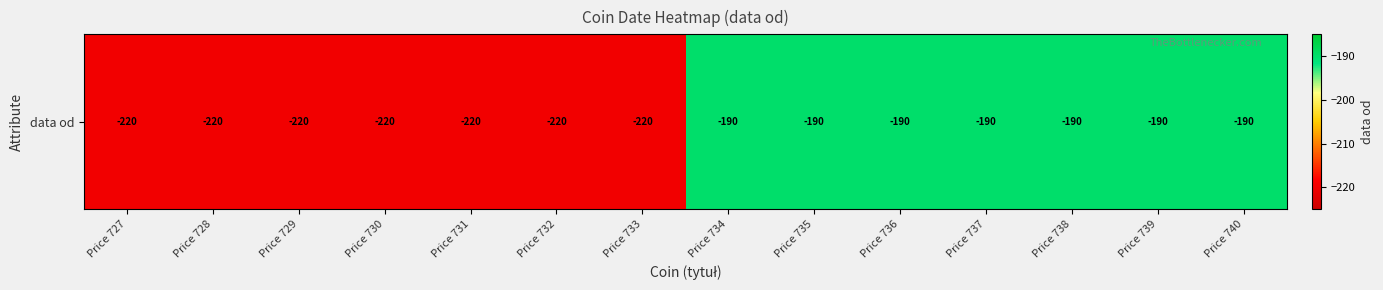

What is the difference between the values at Price 740 and Price 728?

30